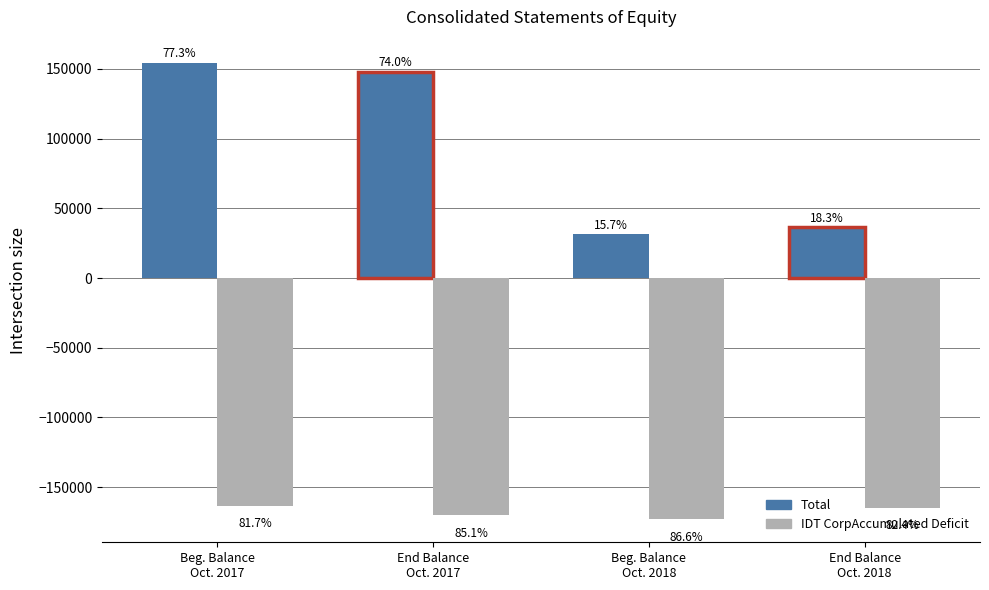

What are all the series names shown in the legend?

Total, IDT CorpAccumulated Deficit